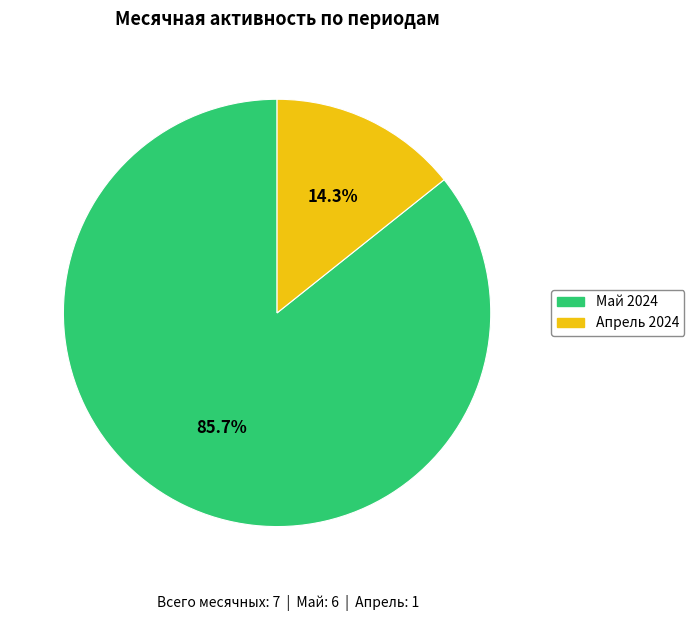

Rank the categories by value from lowest to highest.

Апрель 2024, Май 2024